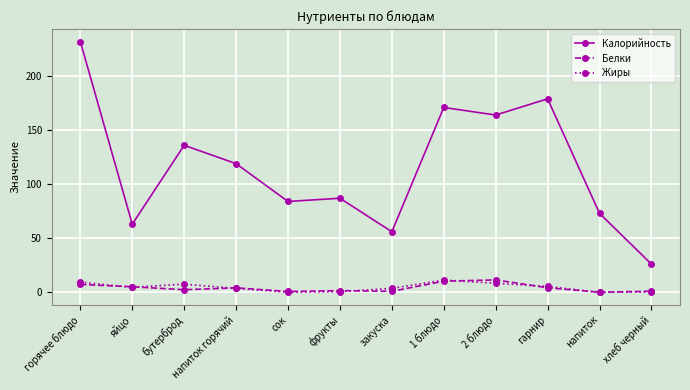

True or false: Белки and Калорийность cross at least once.

False